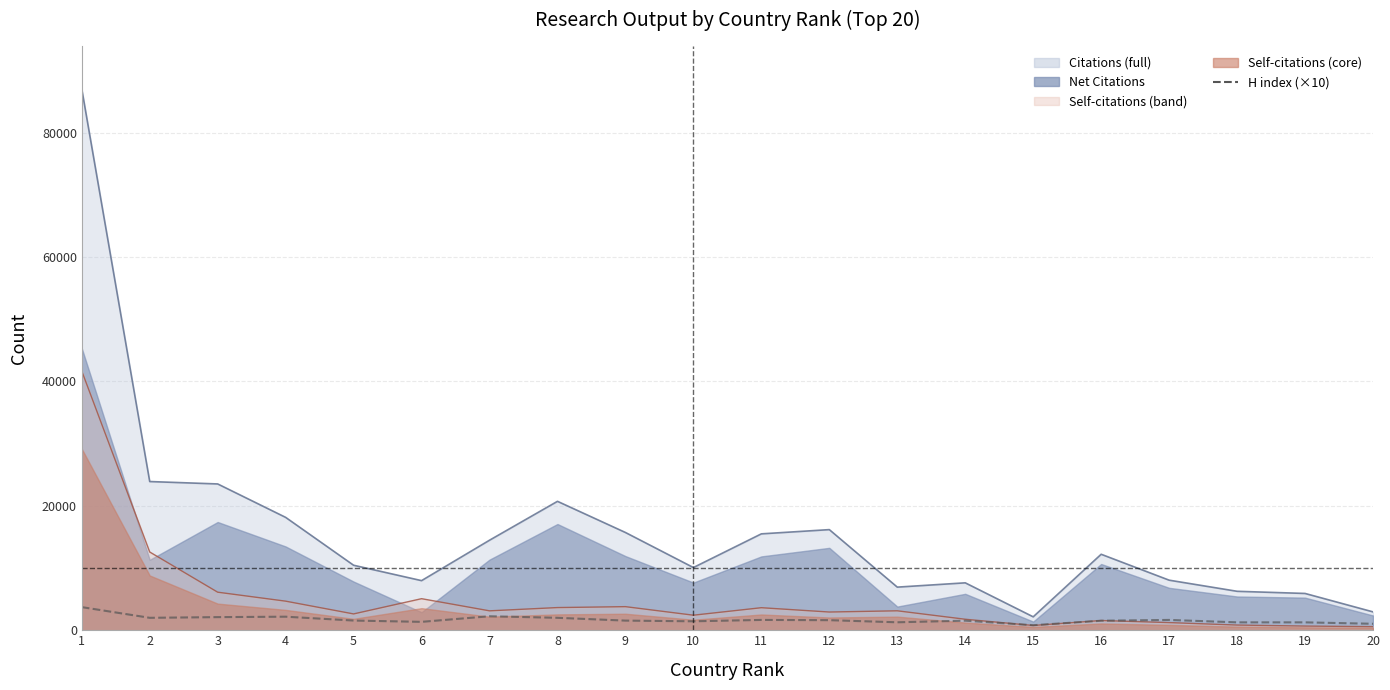

How many points are higher than both their immediate neighbors (excluding endpoints)?

5